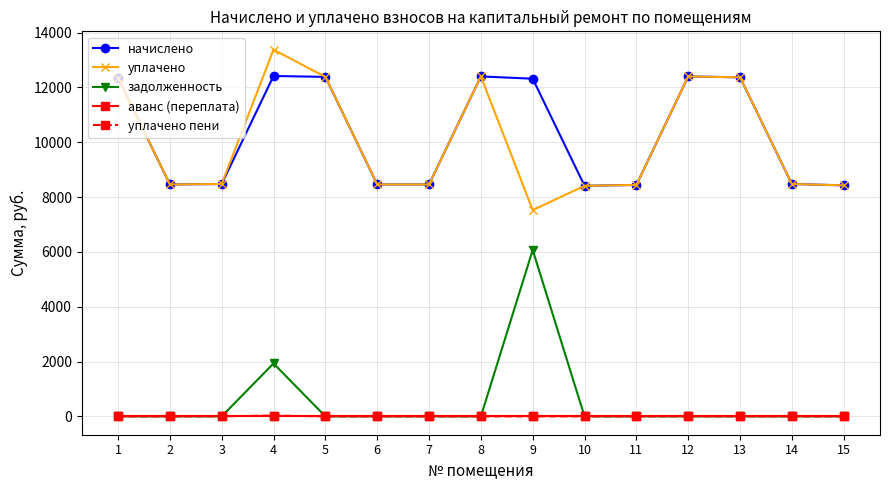

True or false: начислено has more than 1 points higher than both neighbors.

True